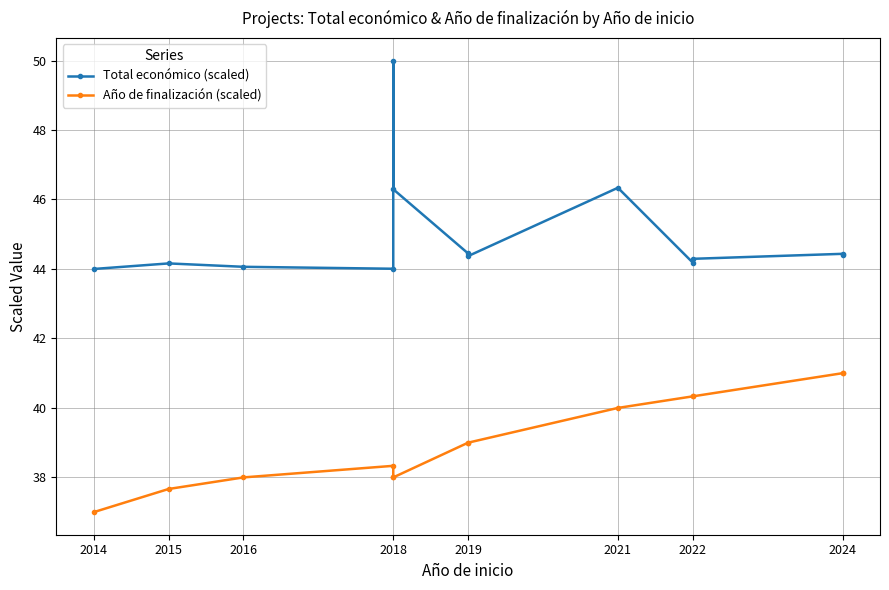

What is the maximum value shown in the chart?

50.0